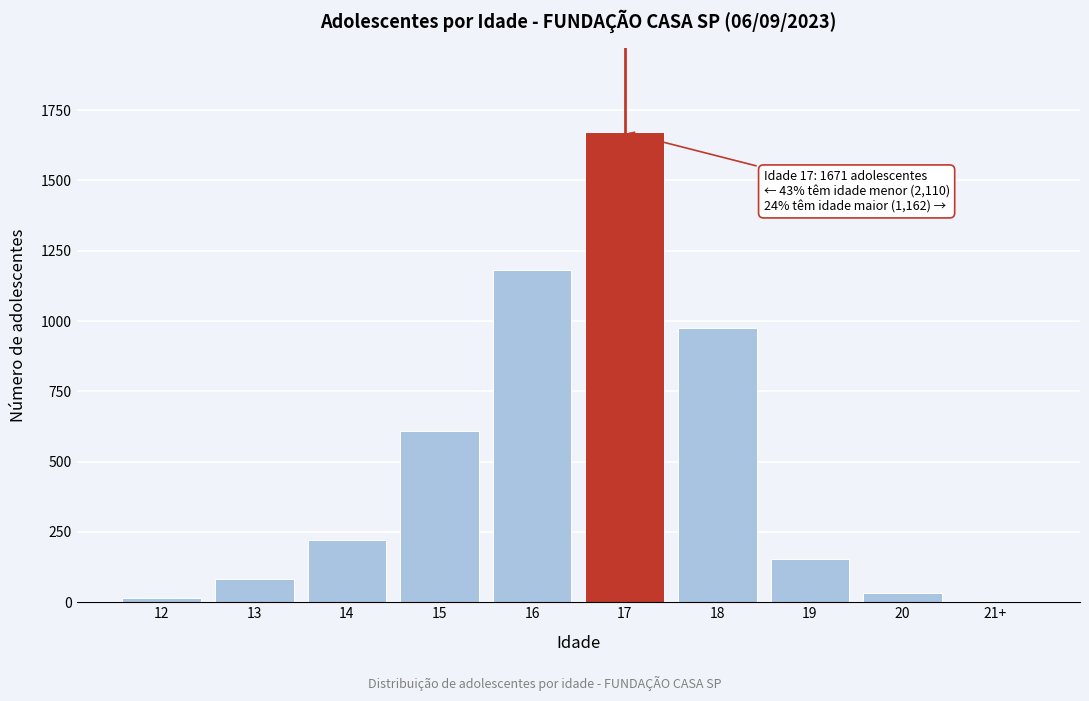

Reading left to right, what are all the values shown in this chart?

12=16	13=83	14=221	15=610	16=1180	17=1671	18=974	19=155	20=33	21+=0